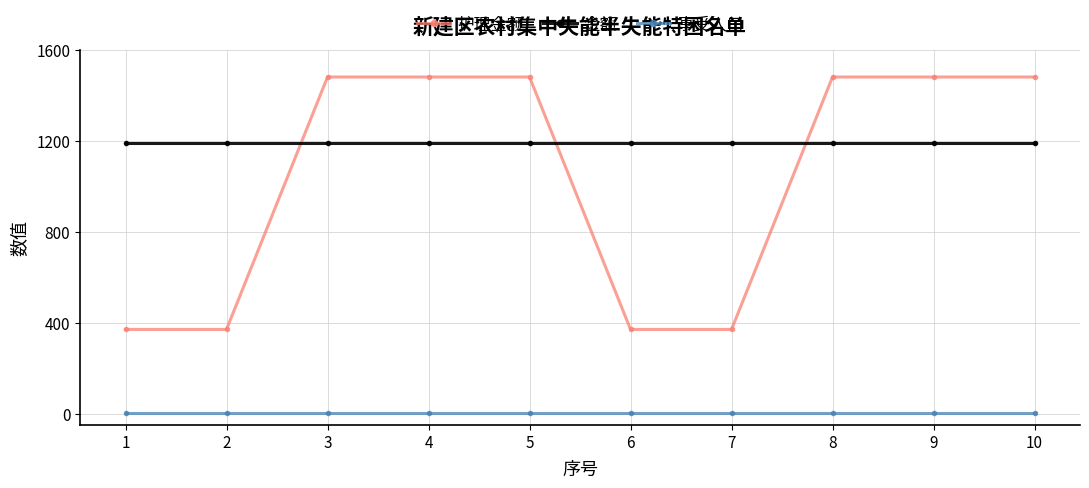

What is the difference between the maximum and minimum values in the 护理金额 series?

1110